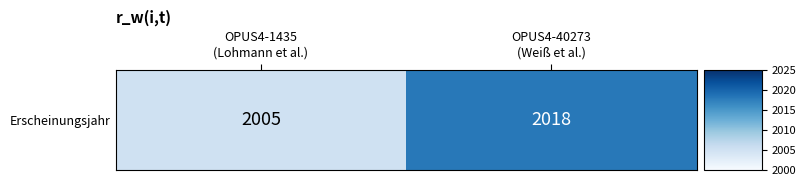

The chart shows a value of 1375 at OPUS4-40273
(Weiß et al.). True or false?

False